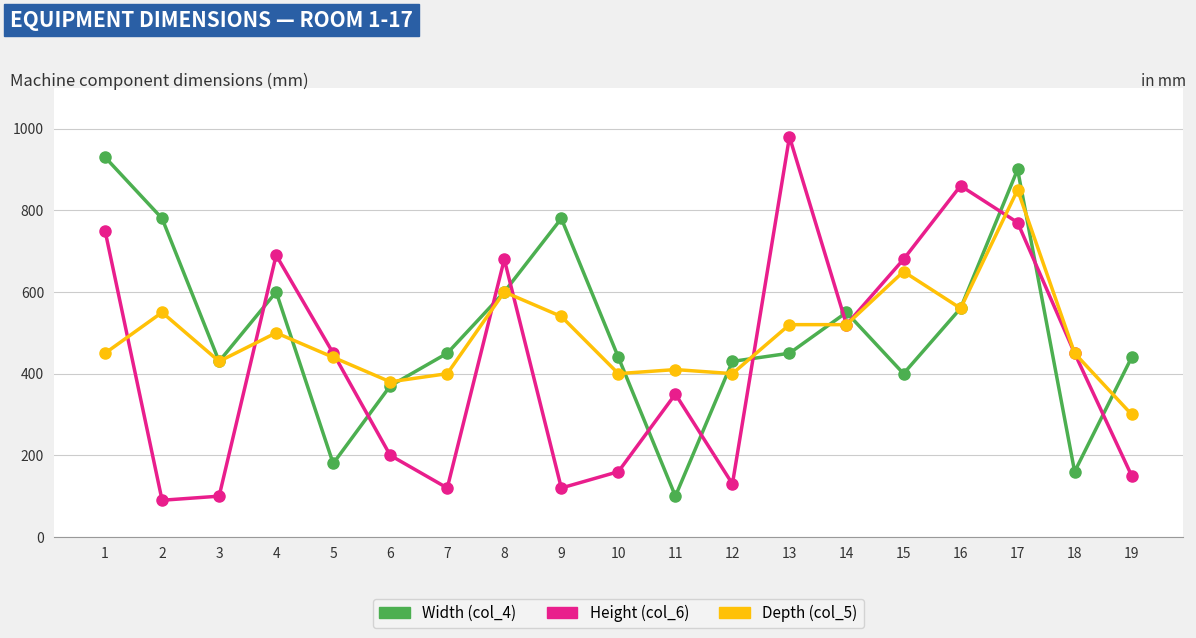

What is the sum of the Width (col_4) values at 5 and 11?

280